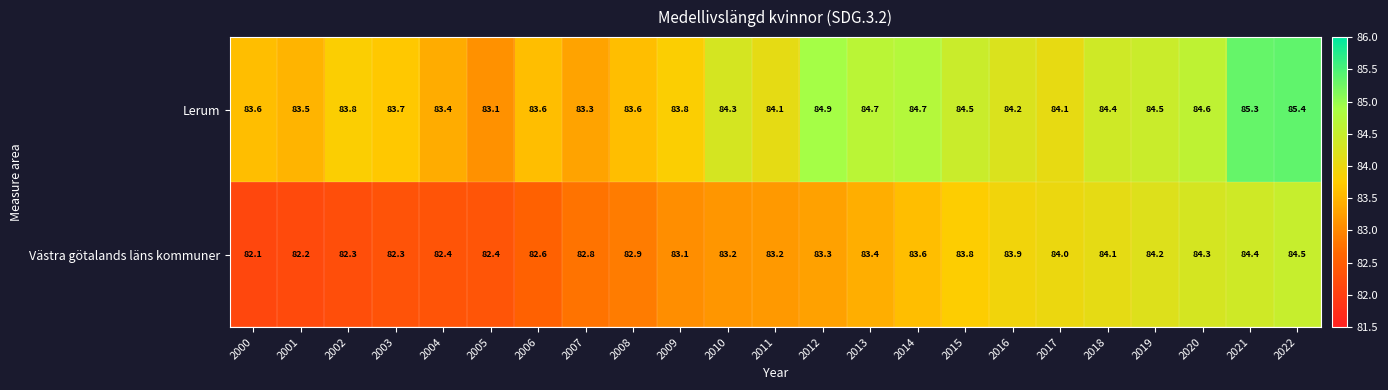

Which series has the largest total across all categories?

Lerum